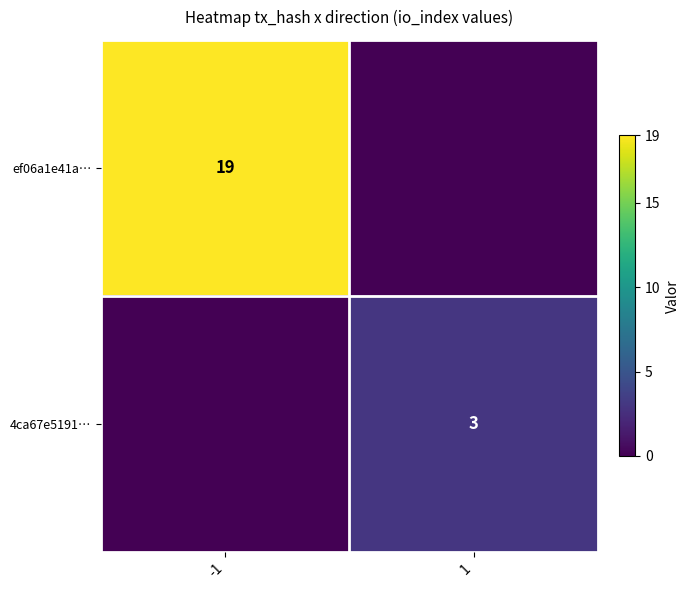

The value of ef06a1e41a… at -1 is 19. True or false?

True